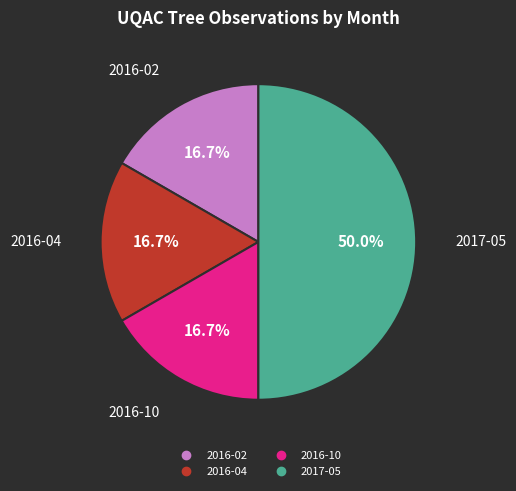

The 2017-05 slice represents 50% of the pie. True or false?

True